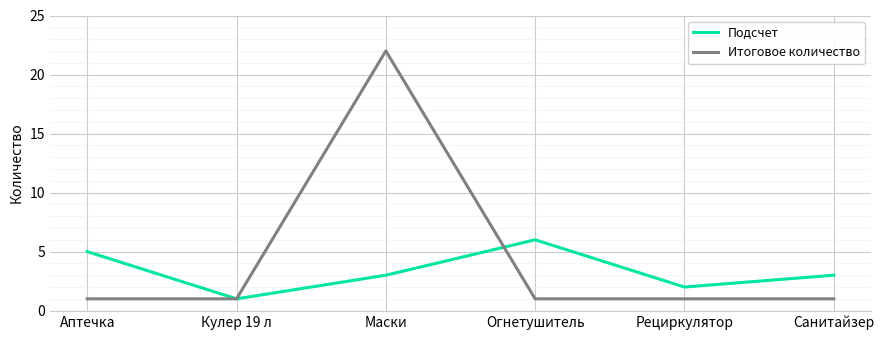

True or false: Итоговое количество and Подсчет intersect in this chart.

True